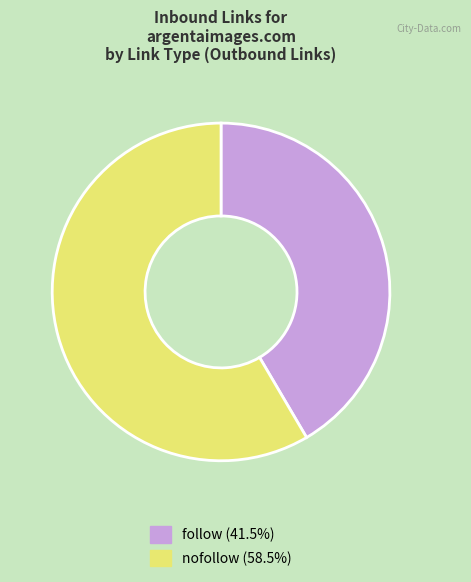

Rank the categories by value from lowest to highest.

follow, nofollow